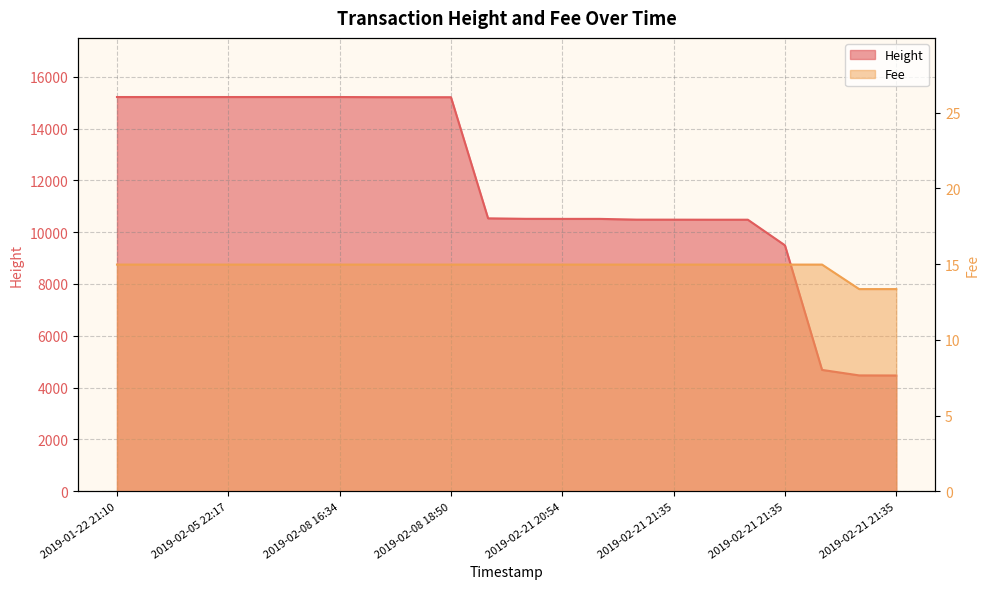

Is it true that Height equals 10513.0 at 2019-02-21 20:54?

True